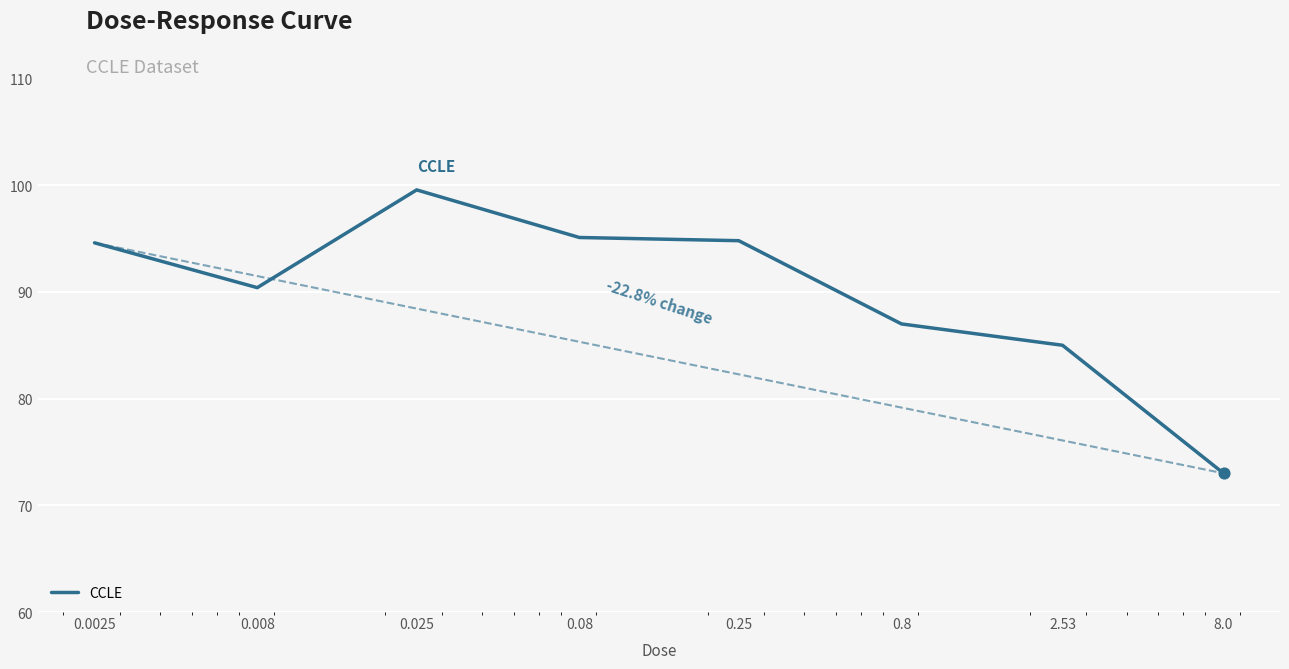

What is the average value?

89.9